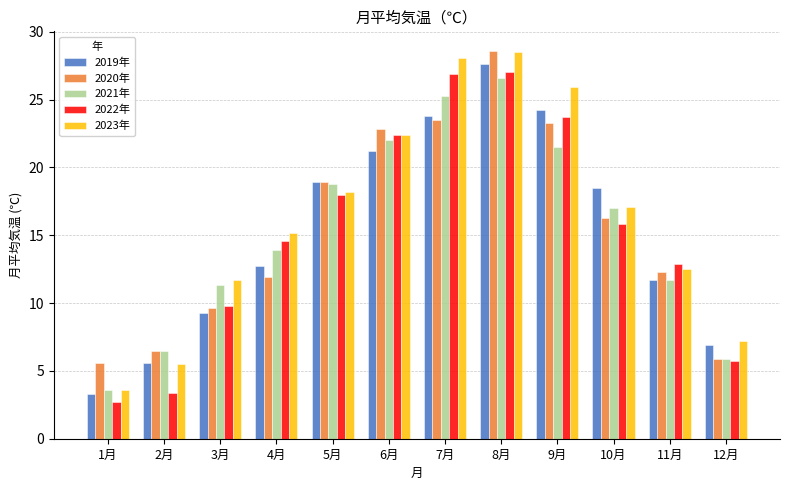

What is the spread (max minus min) of values at 3月?

2.4